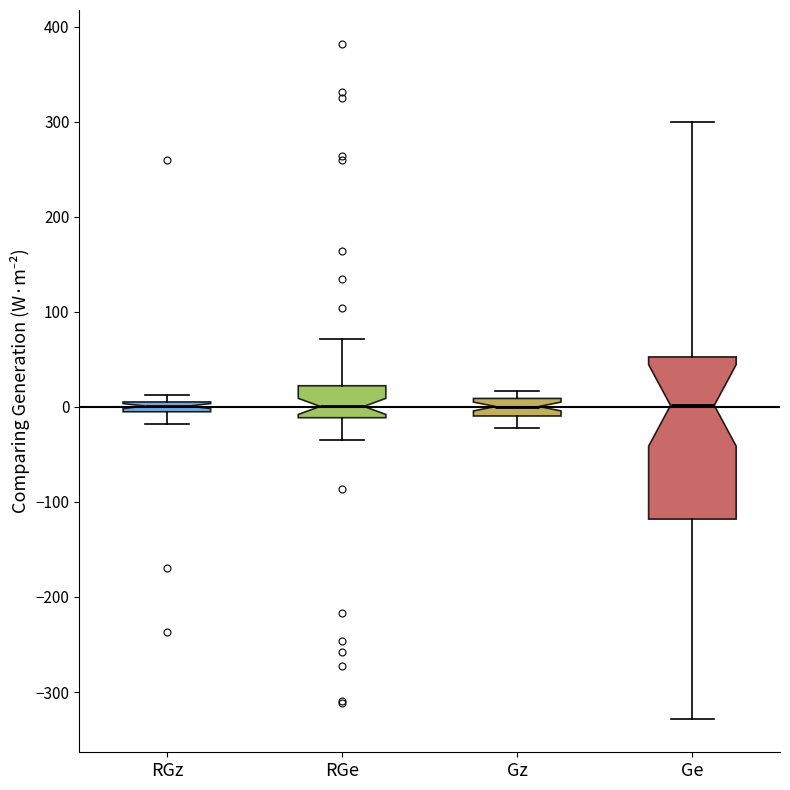

Comparing the boxes themselves (not the whiskers), which one is the tallest?

Ge